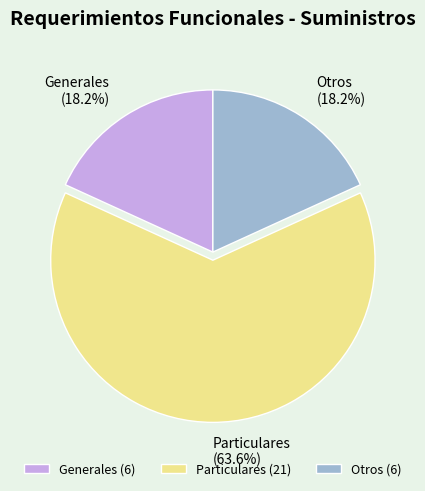

How many segments does this pie chart have?

3